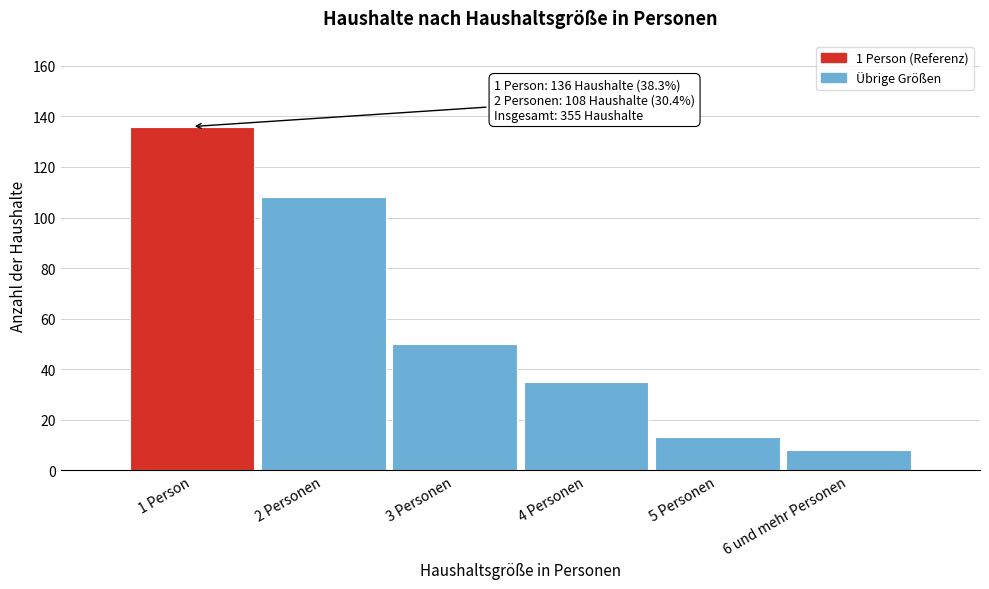

Reading left to right, list all the values displayed in this chart.

136	108	50	35	13	8